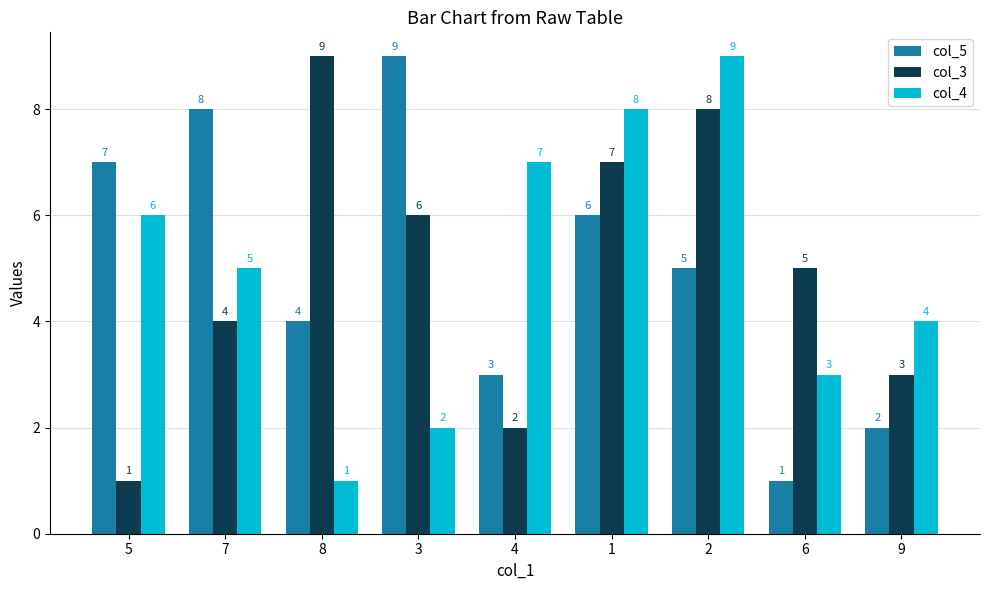

Count the col_3 values in the range 3 to 7.

5